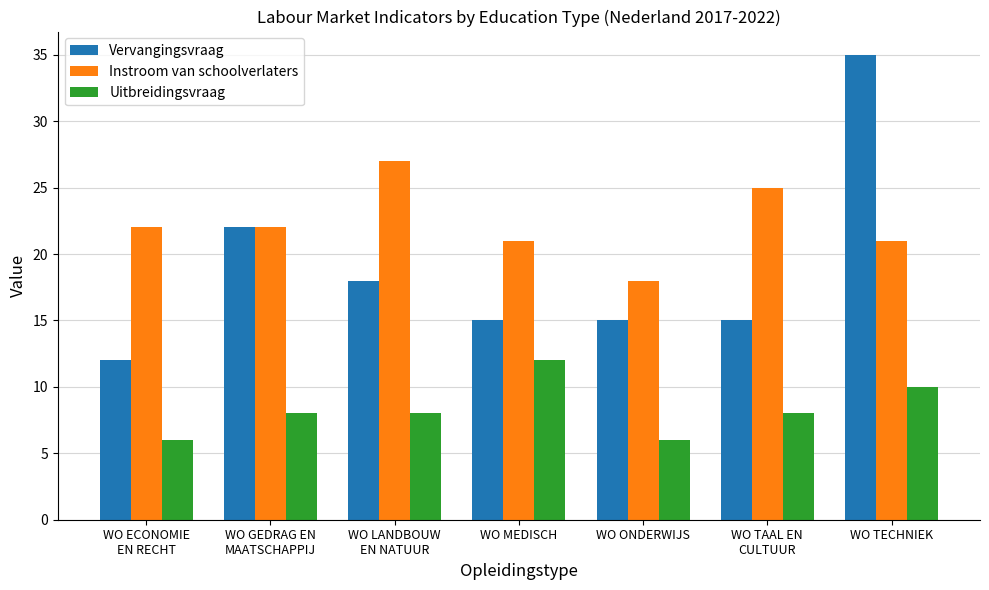

What position from the left is WO ONDERWIJS?

5